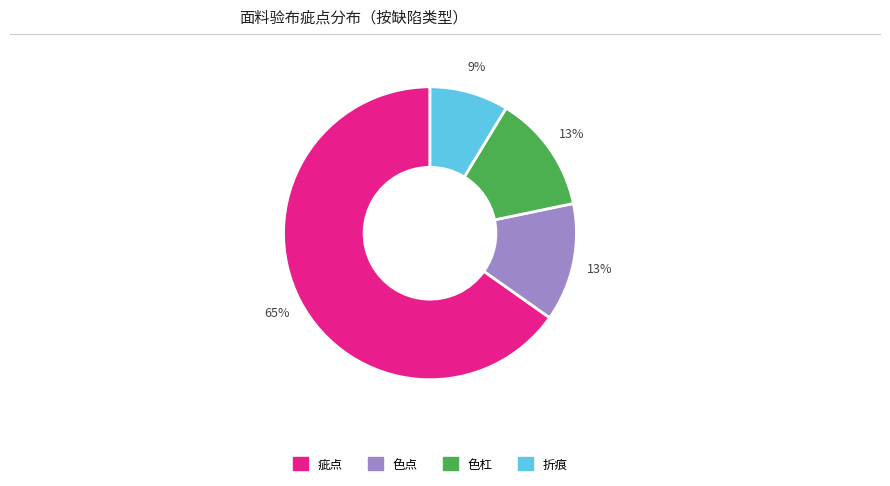

Is there any slice that represents more than half of the pie?

Yes